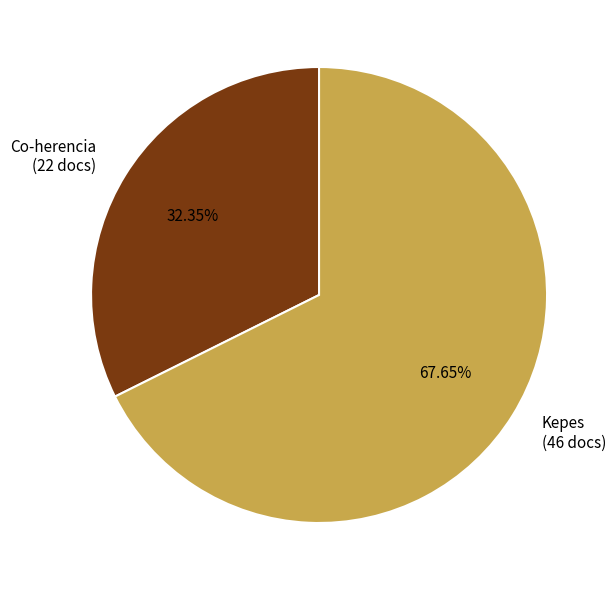

Which has a higher value, Kepes (46 docs) or Co-herencia (22 docs)?

Kepes (46 docs)